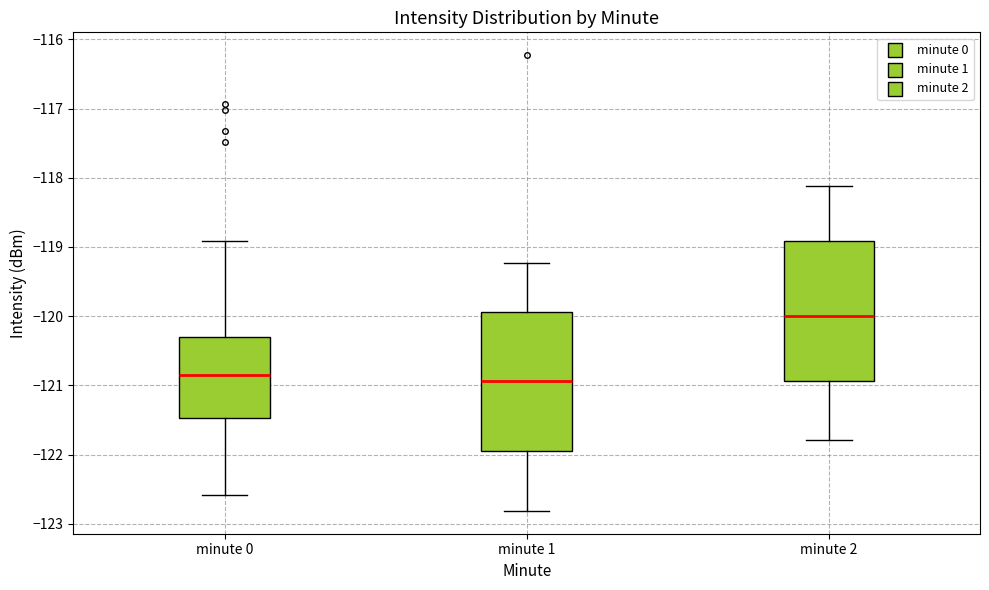

Which box's median line is the highest?

minute 2